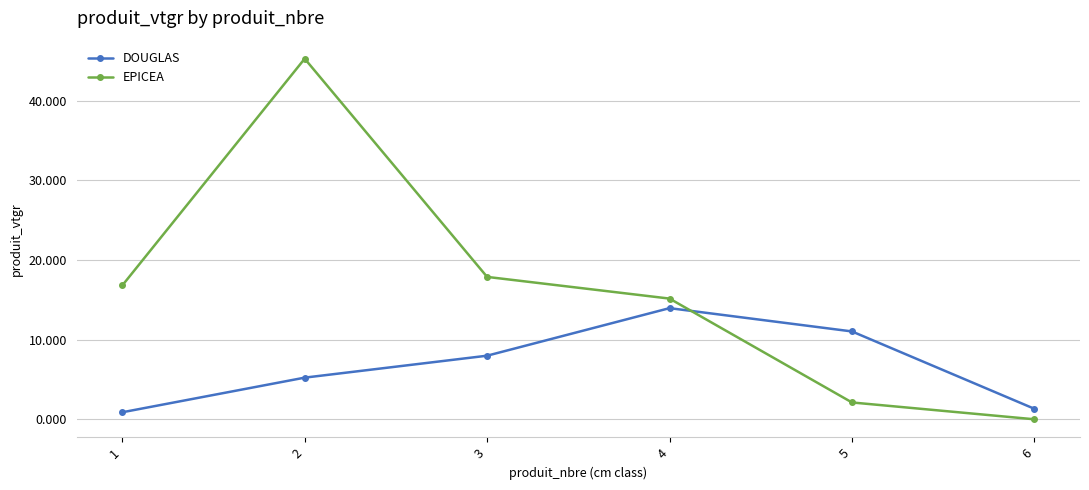

How many data points does each series have?

6